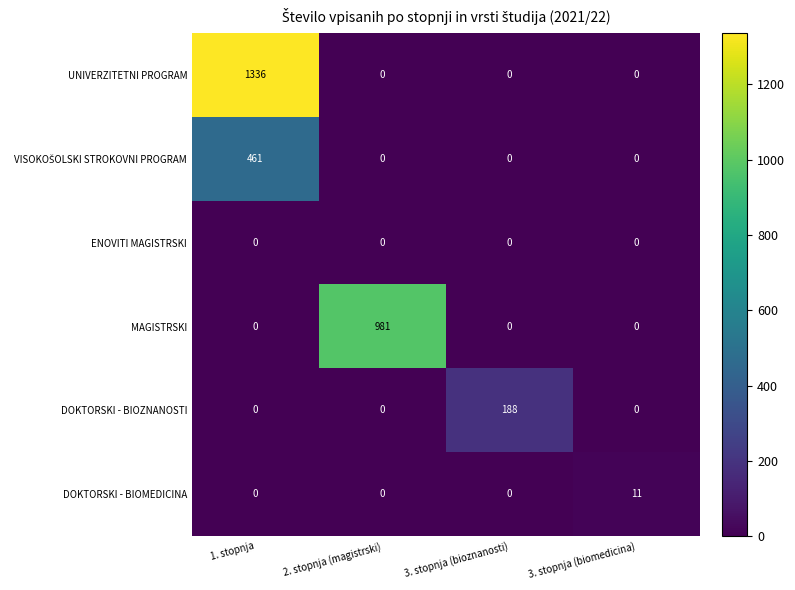

What is the difference between the maximum and minimum values in the DOKTORSKI - BIOMEDICINA series?

11